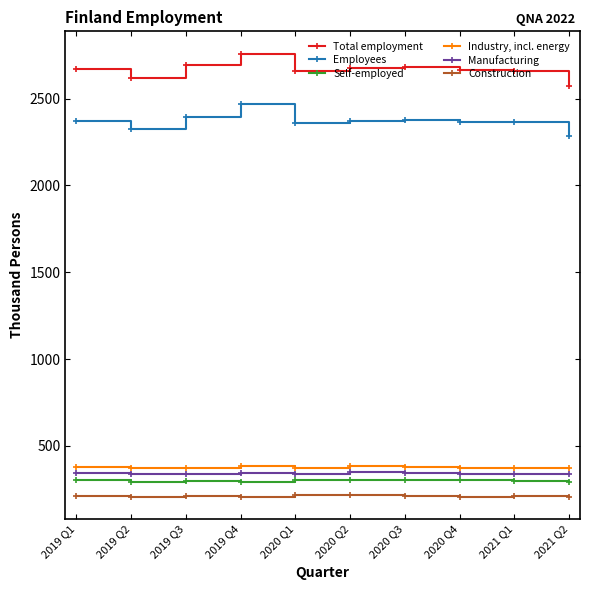

What is the minimum value shown in the chart?

206.2